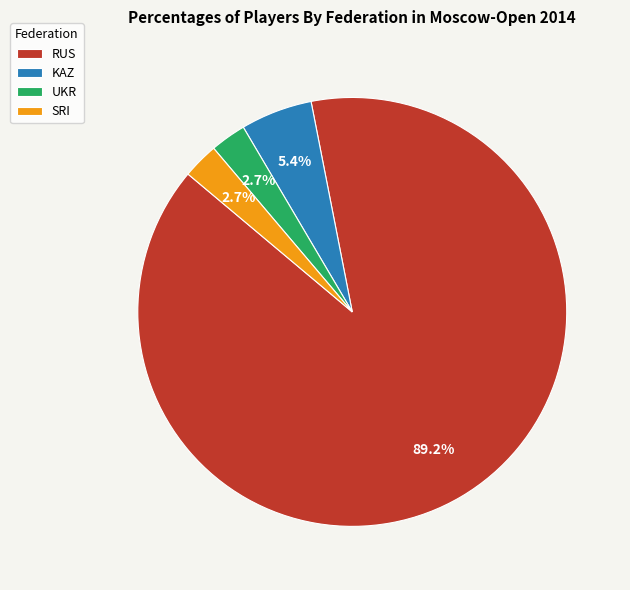

Is it true that KAZ is 1% of the pie?

False